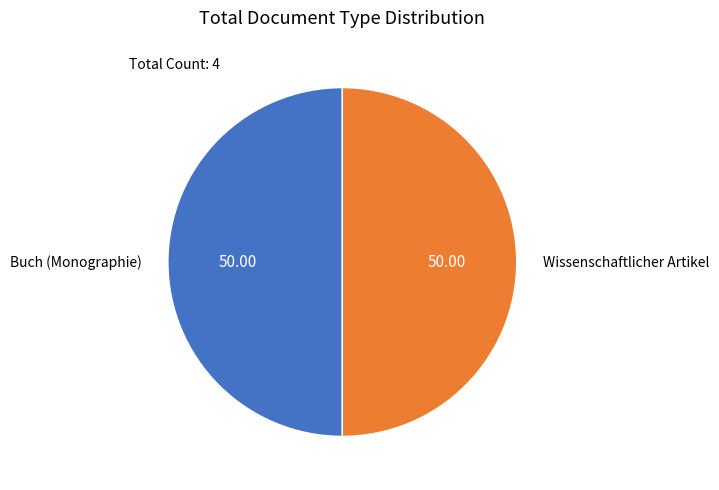

Approximately how many times larger is the value at Wissenschaftlicher Artikel compared to Buch (Monographie)?

1.0